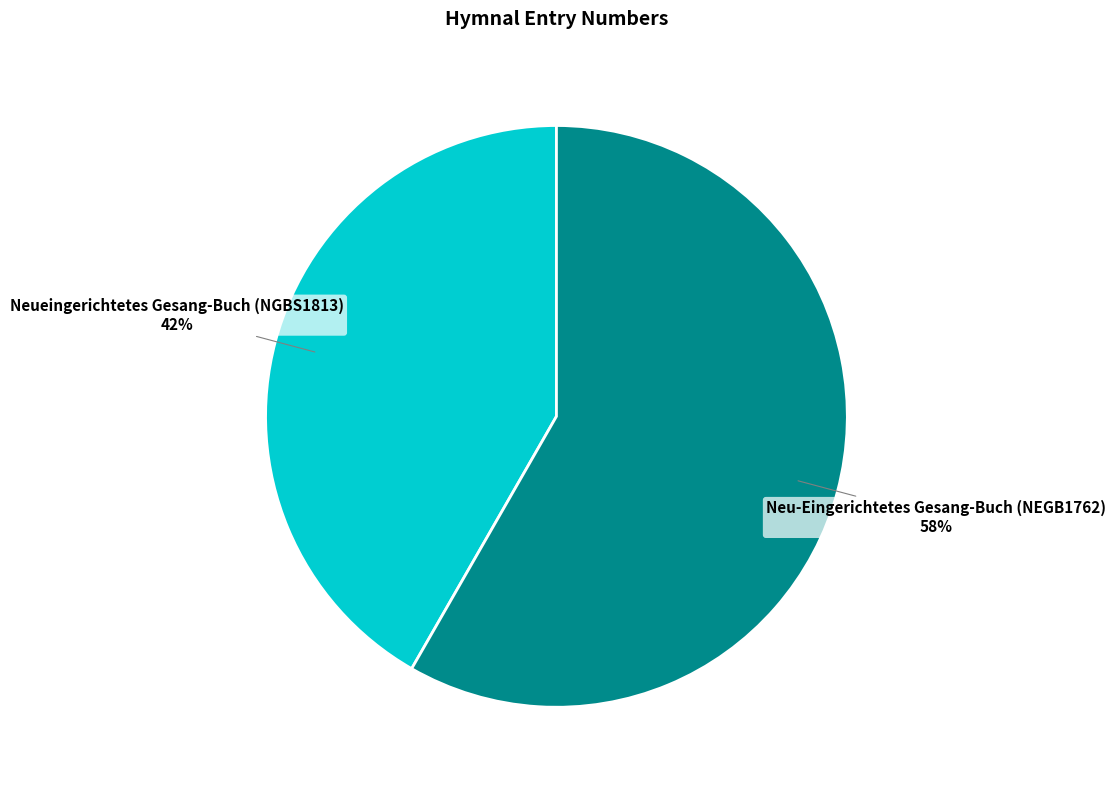

Is there any slice that represents more than half of the pie?

Yes